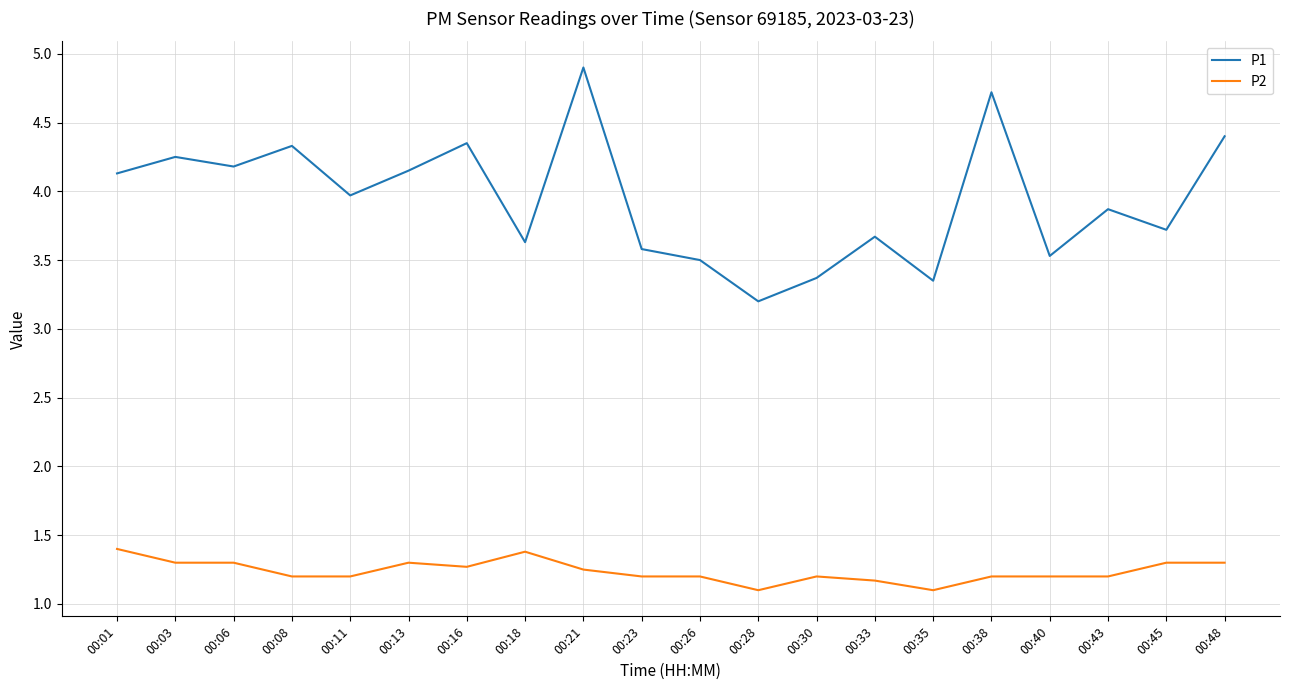

What is the difference between the highest and lowest values at 00:23?

2.4